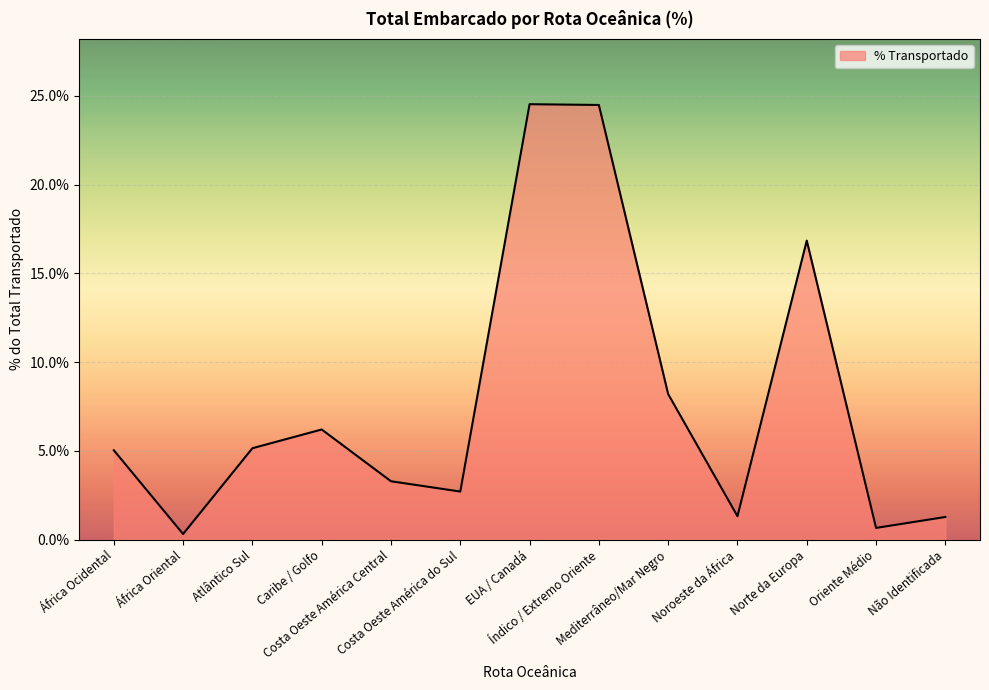

What position from the left is Norte da Europa?

11